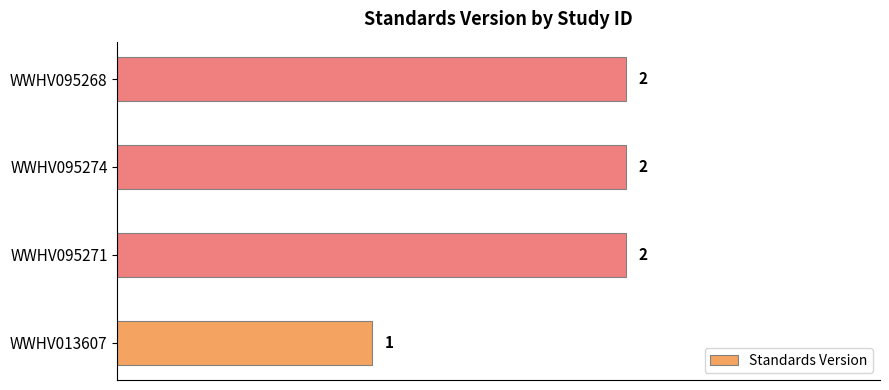

The chart shows a value of 2 at WWHV095274. True or false?

True